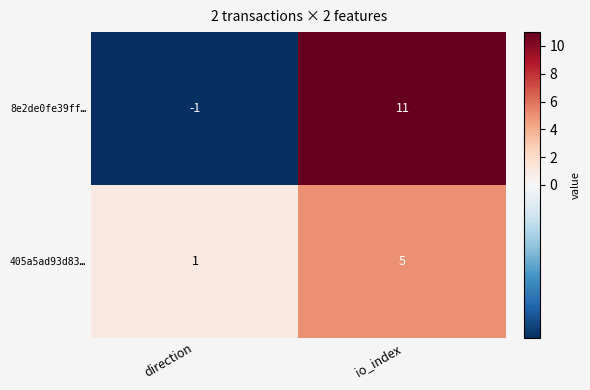

Where is 8e2de0fe39ff… nearest to the value 5?

direction